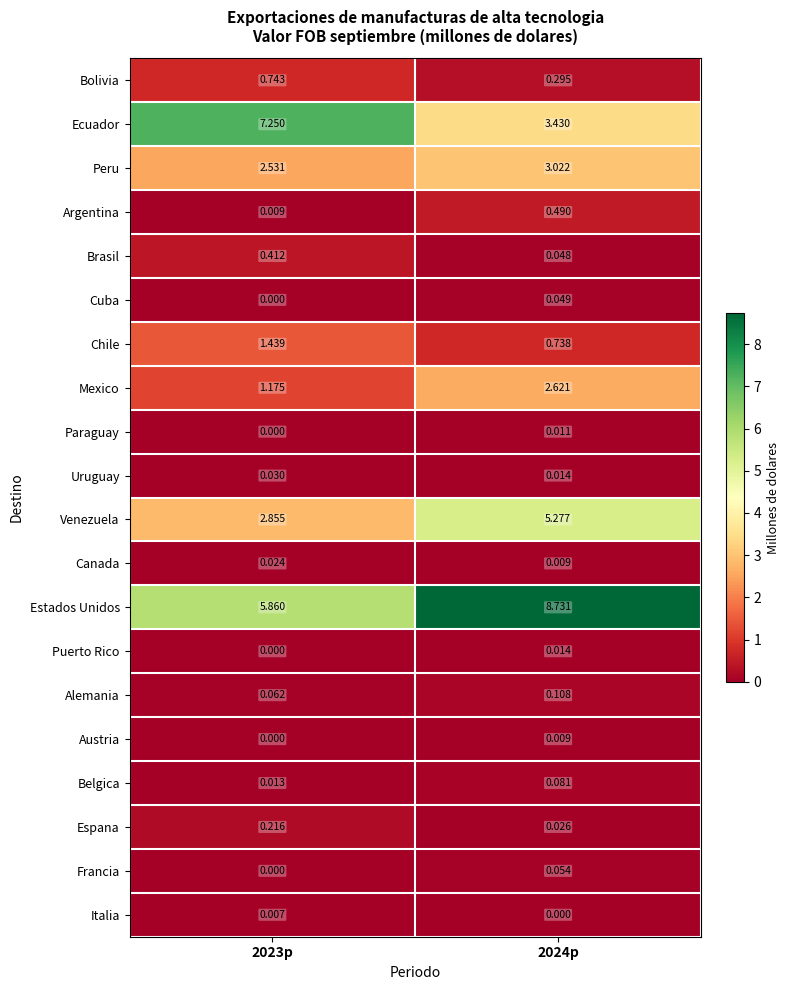

Between 2023p and 2024p, which series saw the biggest shift?

Ecuador